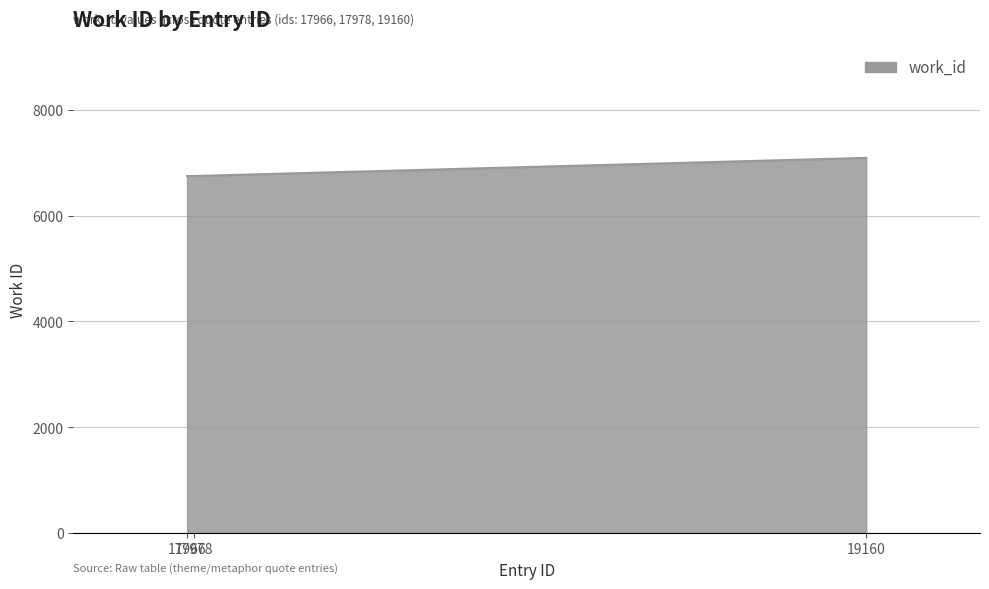

Between 17966 and 19160, which is larger?

19160